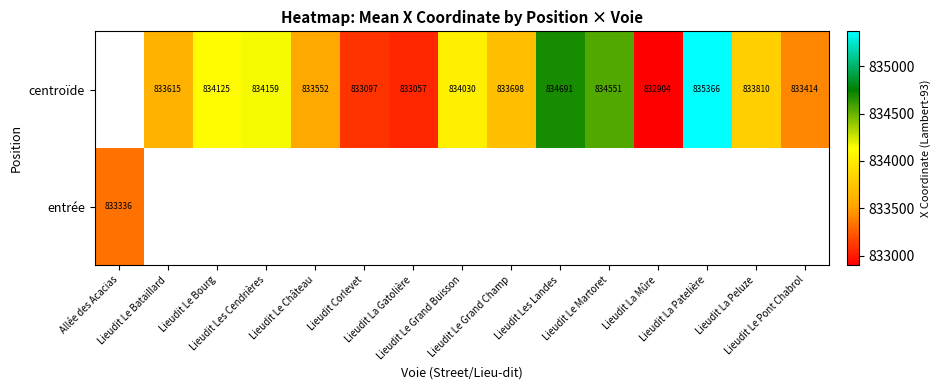

Which category has the lowest value across all series?

Lieudit La Mûre